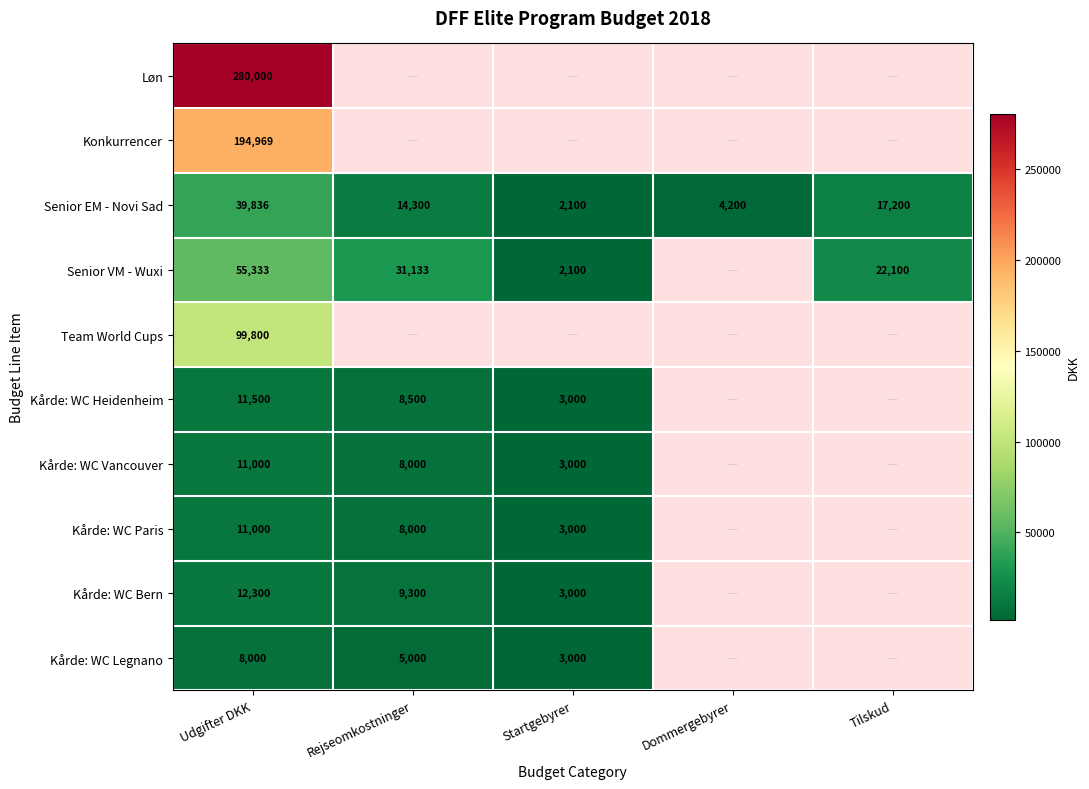

Rank the categories by Senior EM - Novi Sad value from highest to lowest.

Udgifter DKK, Tilskud, Rejseomkostninger, Dommergebyrer, Startgebyrer